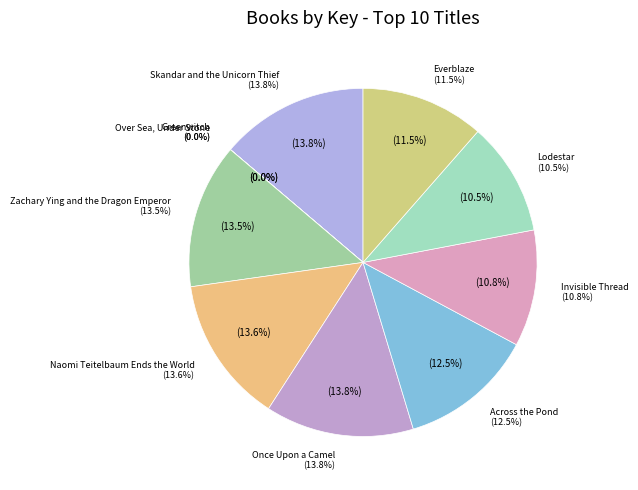

The Invisible Thread slice represents 6% of the pie. True or false?

False